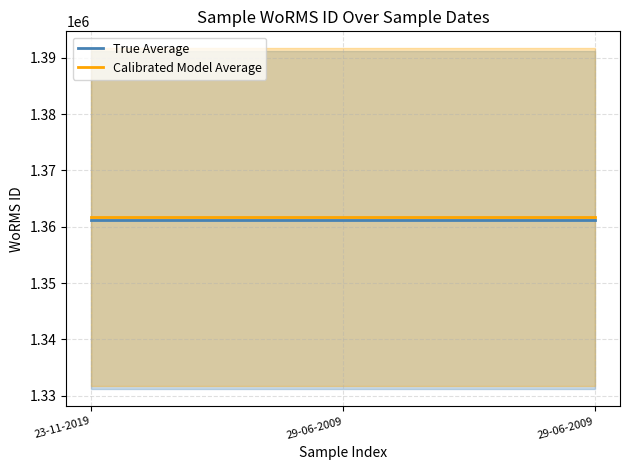

Which series changed the most between 29-06-2009 and 29-06-2009?

True Average